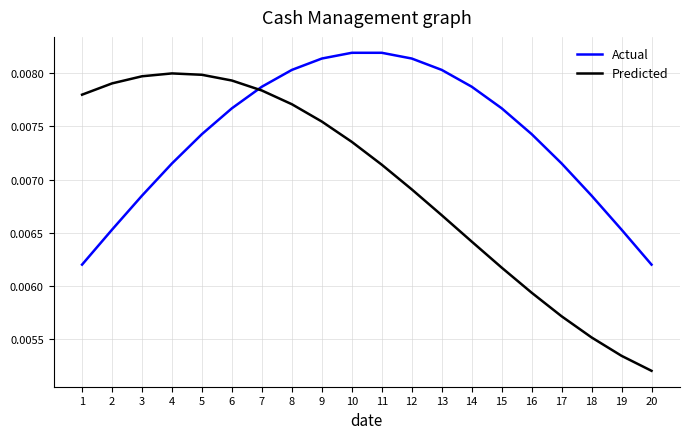

Is the value of Predicted at 12 greater than the value of Actual at 18?

Yes